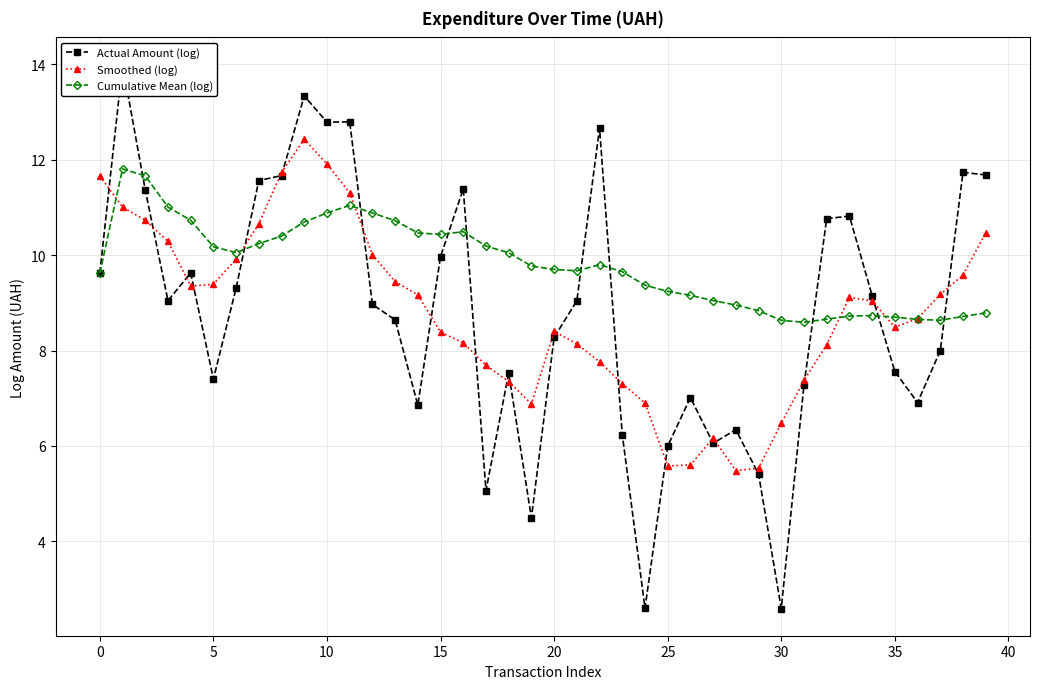

What is the label of the 15th point from the left?

14